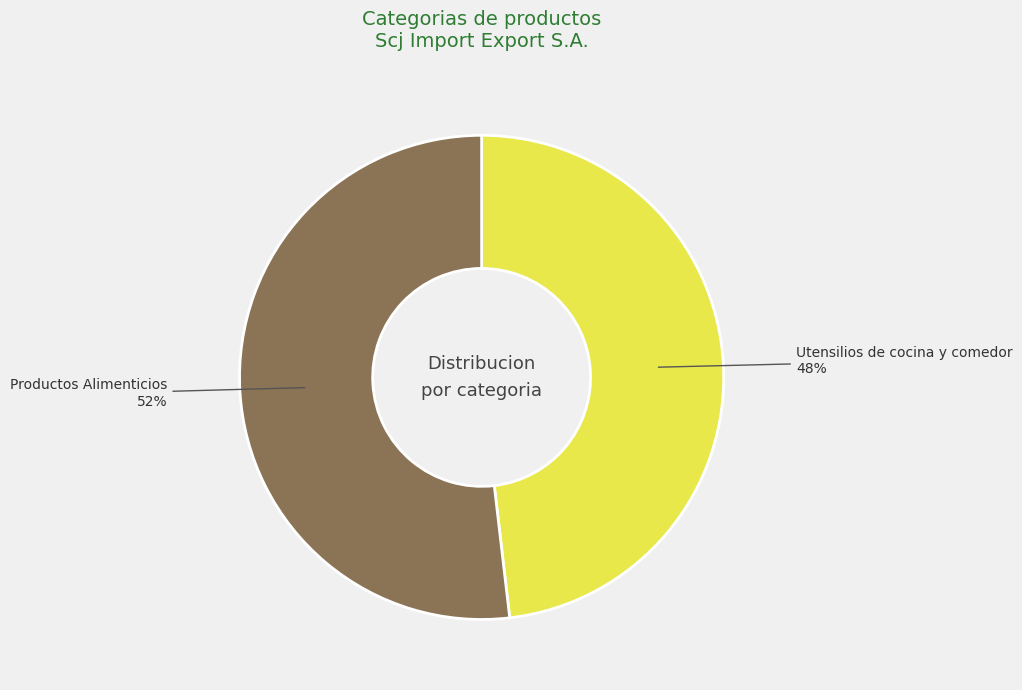

Which slice is the largest?

Productos Alimenticios